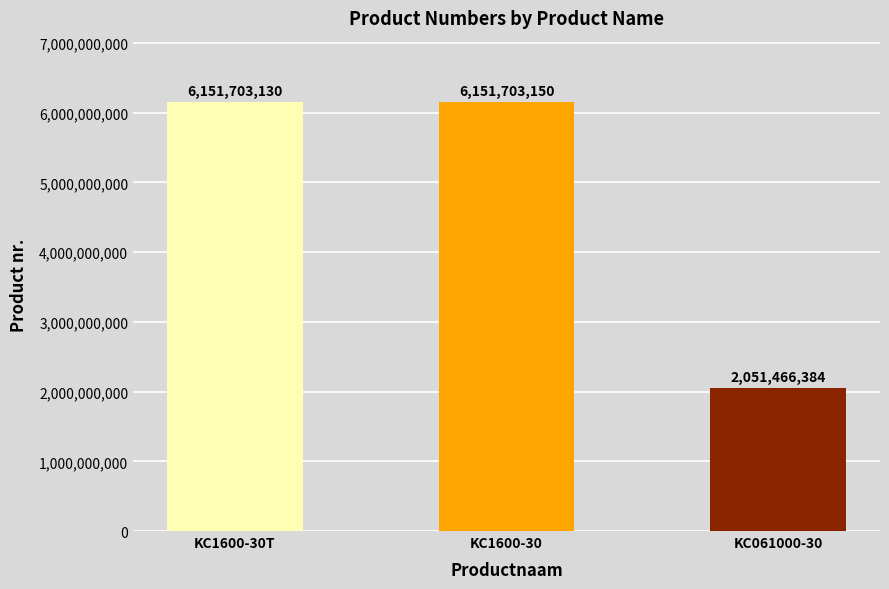

What is the sum of the values at KC061000-30 and KC1600-30?

8203169534